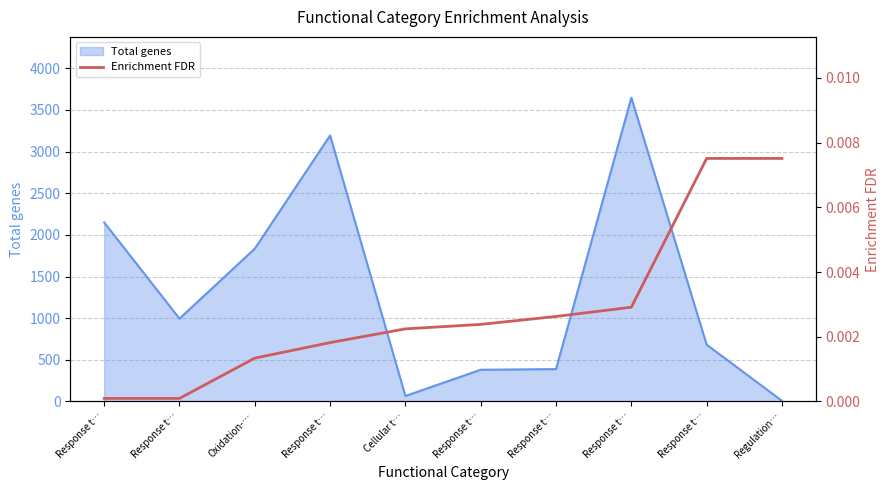

Does the chart display data point markers on the line(s)?

No